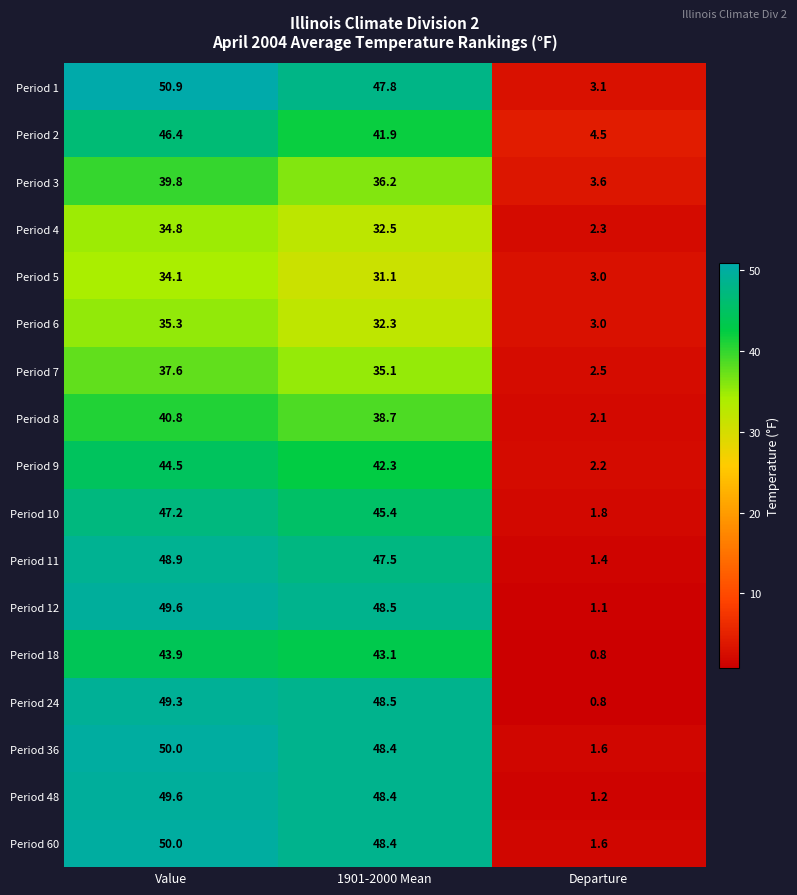

List the labels in order of Period 8 value, smallest first.

Departure, 1901-2000 Mean, Value